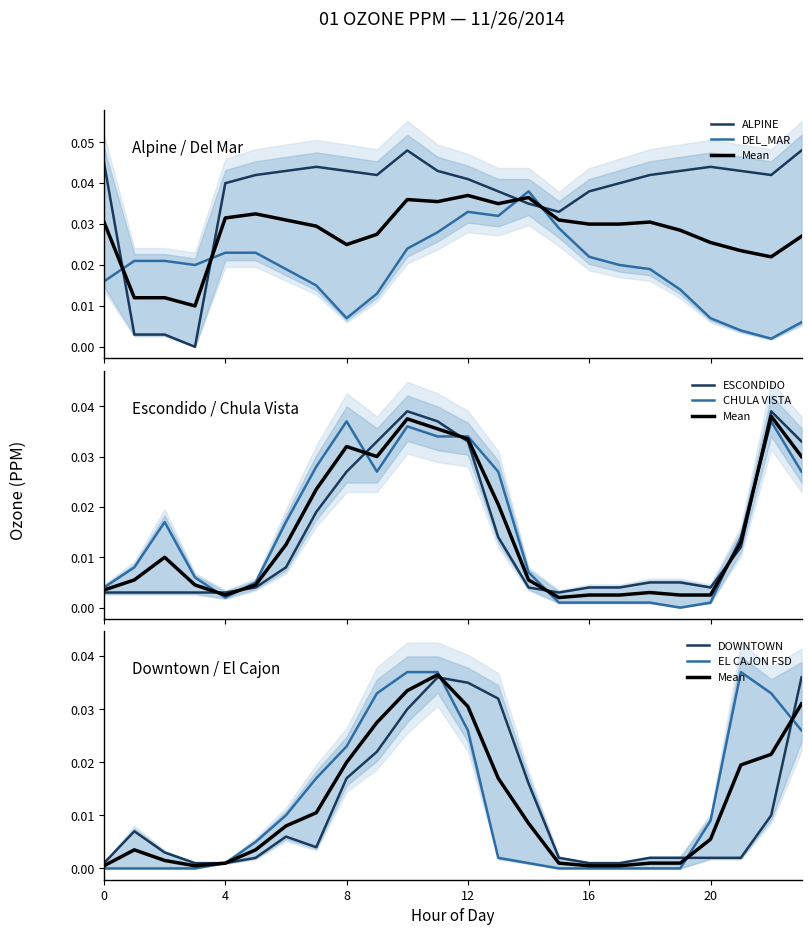

How many times do DEL_MAR and DOWNTOWN cross each other?

2